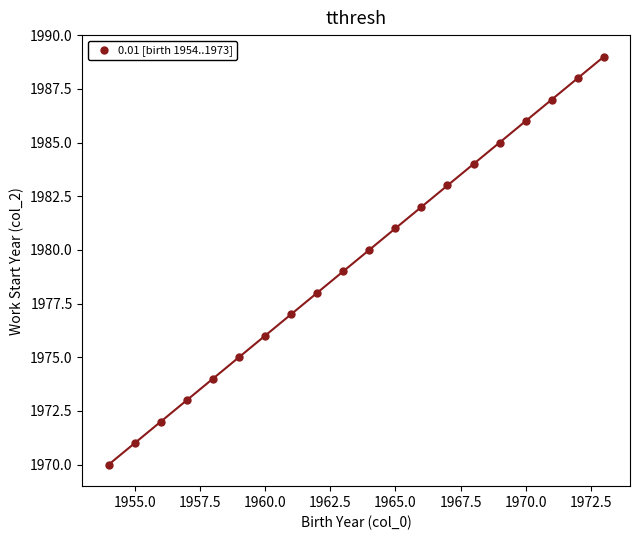

What is the range of X values (max minus min)?

19